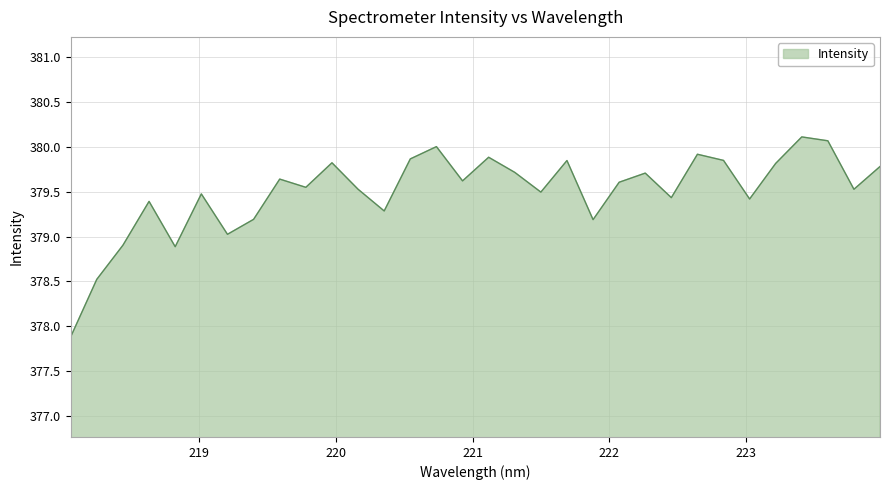

How many interior local peaks (higher than both neighbors) does the data have?

10